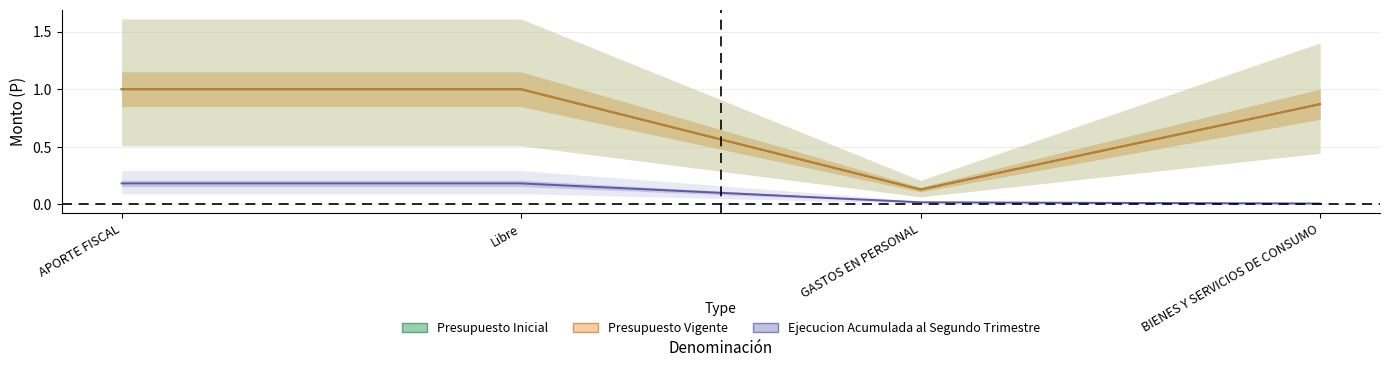

What are all the series names shown in the legend?

Presupuesto Inicial, Presupuesto Vigente, Ejecucion Acumulada al Segundo Trimestre